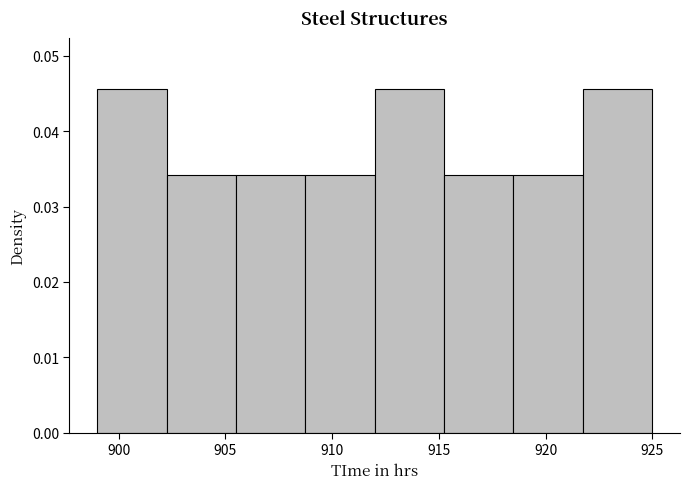

How tall is the bar that spans 915.25 to 918.50 on the x-axis? Neither the bar edges nor the heights are printed on the chart, so give them approximately, as read against the axes.

0.034